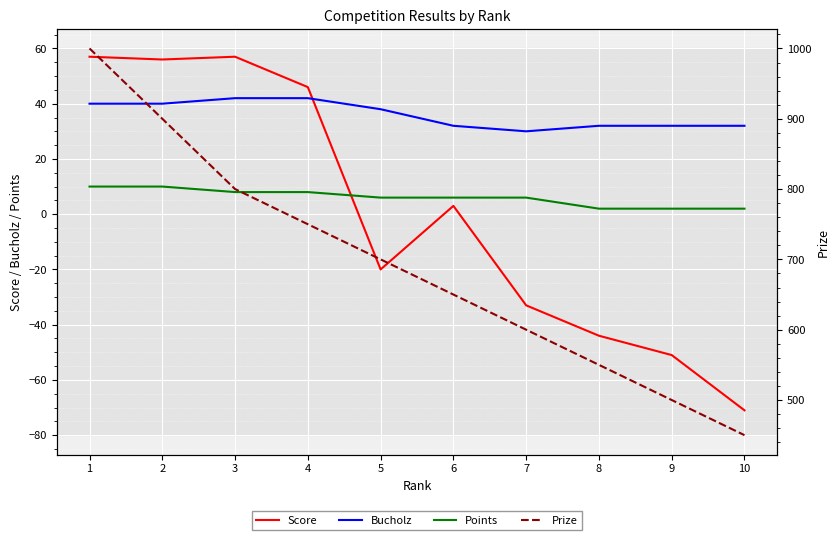

How many Bucholz values are between 32 and 40?

7